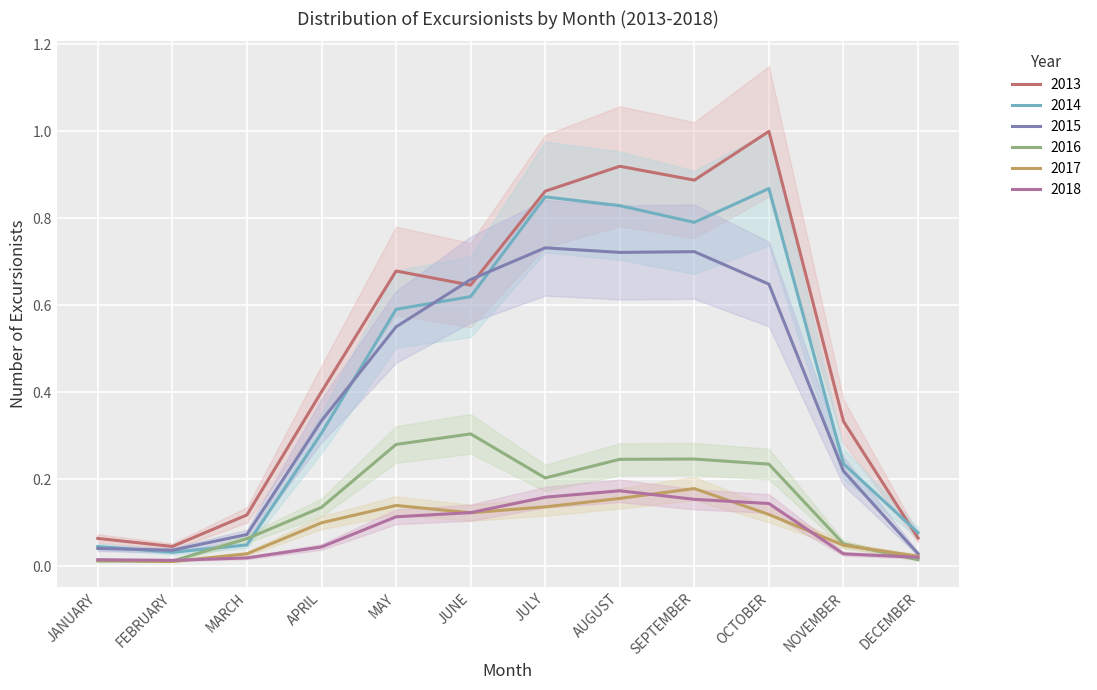

True or false: 2014 and 2017 intersect in this chart.

False